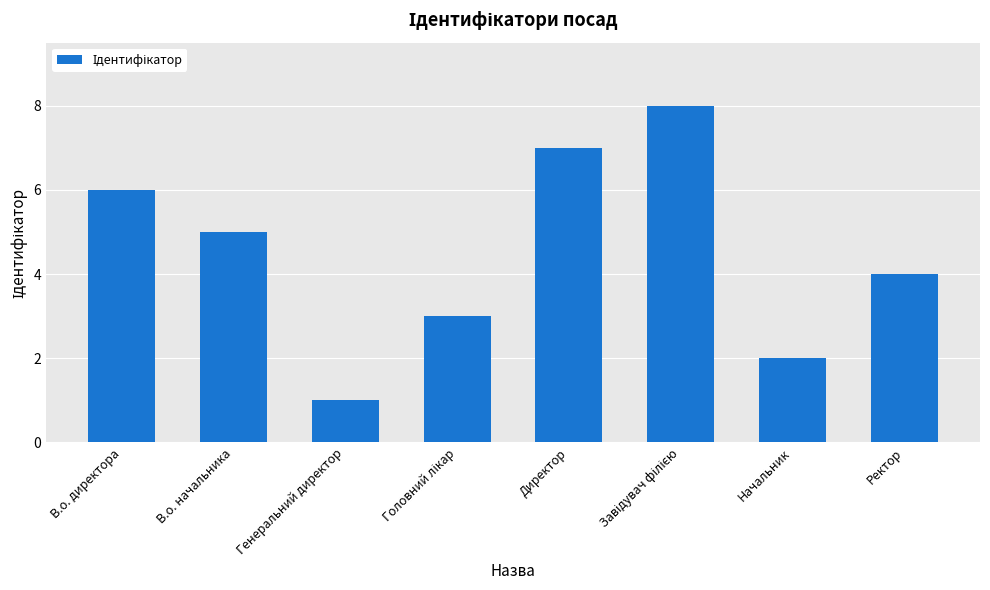

What is the ratio of the value at Начальник to the value at В.о. начальника?

0.4